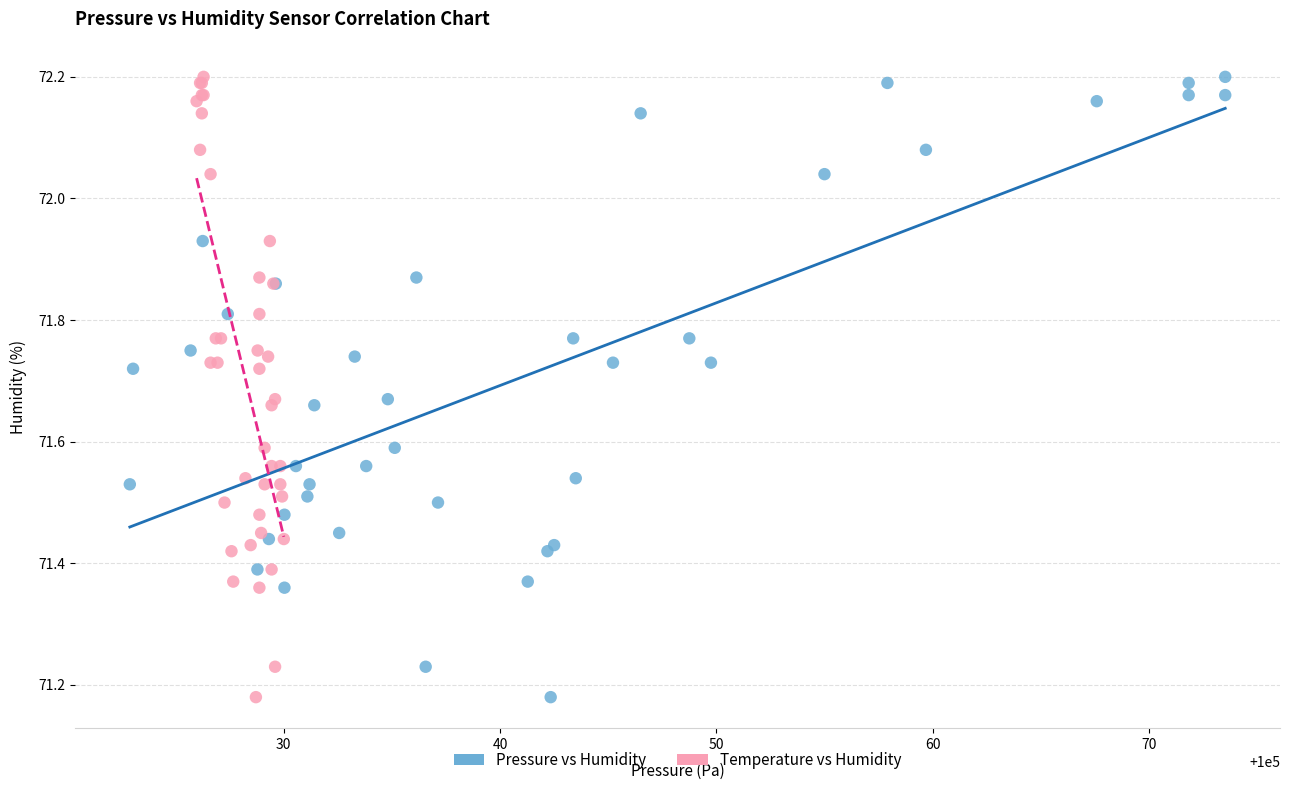

What are all the series names shown in the legend?

Pressure vs Humidity, Temperature vs Humidity